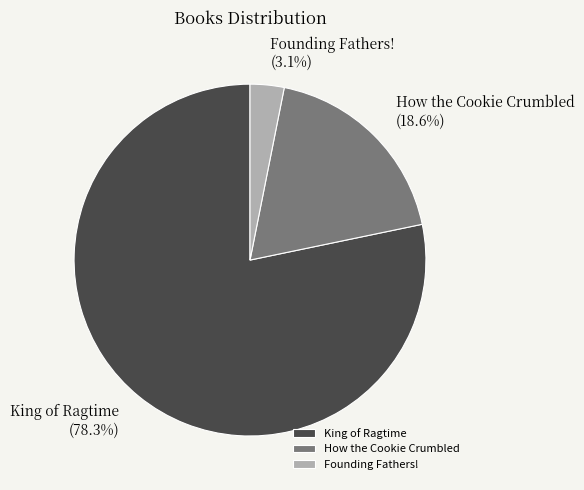

Rank the categories by value from lowest to highest.

Founding Fathers!, How the Cookie Crumbled, King of Ragtime